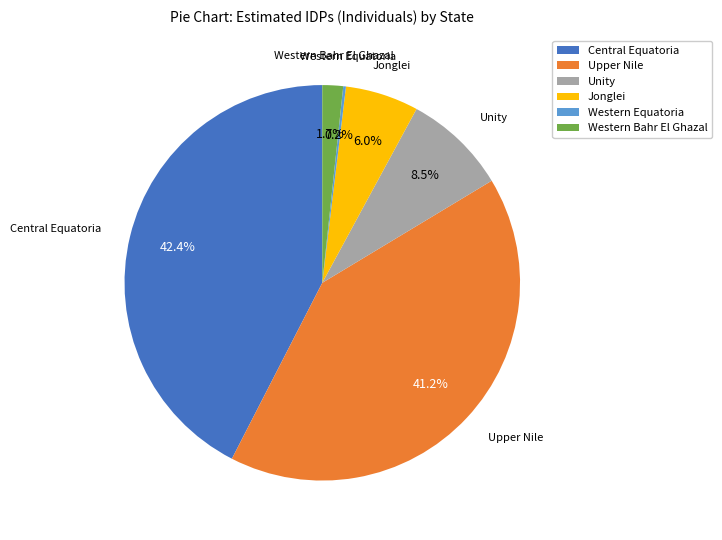

Is there any slice that represents more than half of the pie?

No